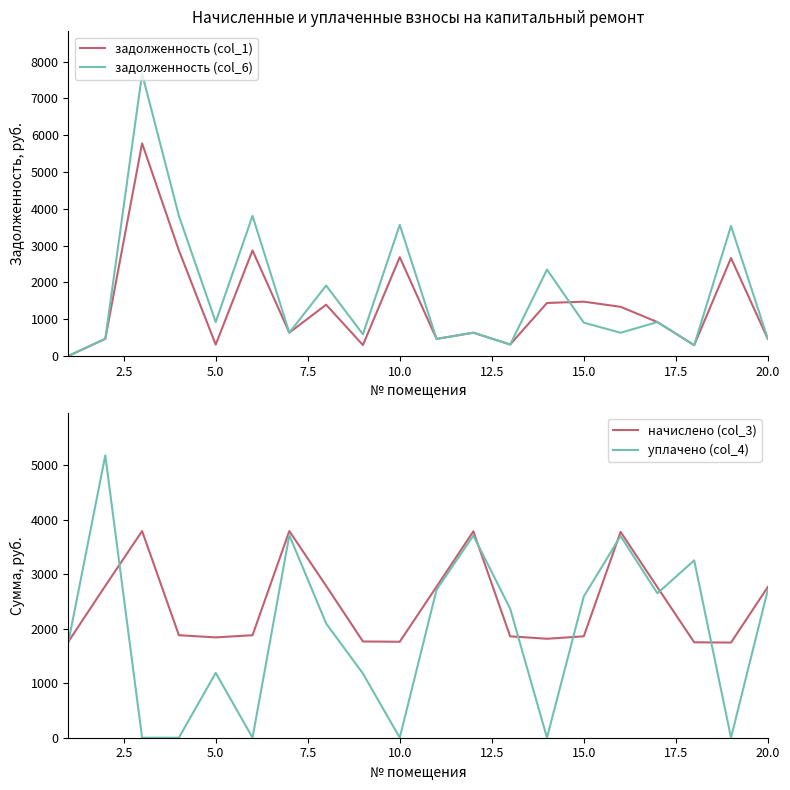

How many data points in уплачено (col_4) are above 2365?

10